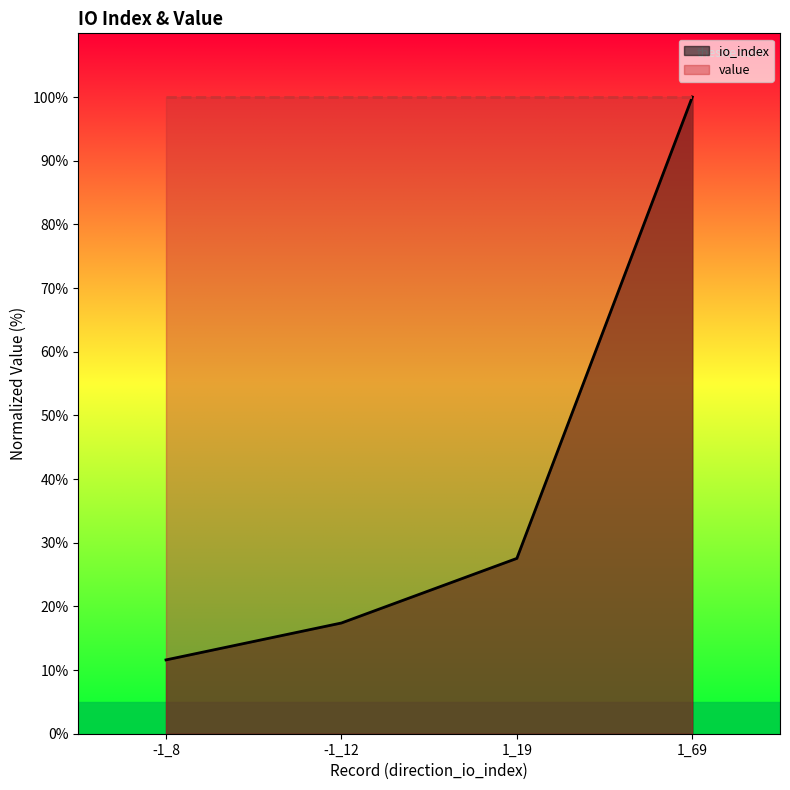

What is the change in value from -1_8 to -1_12?

+5.8